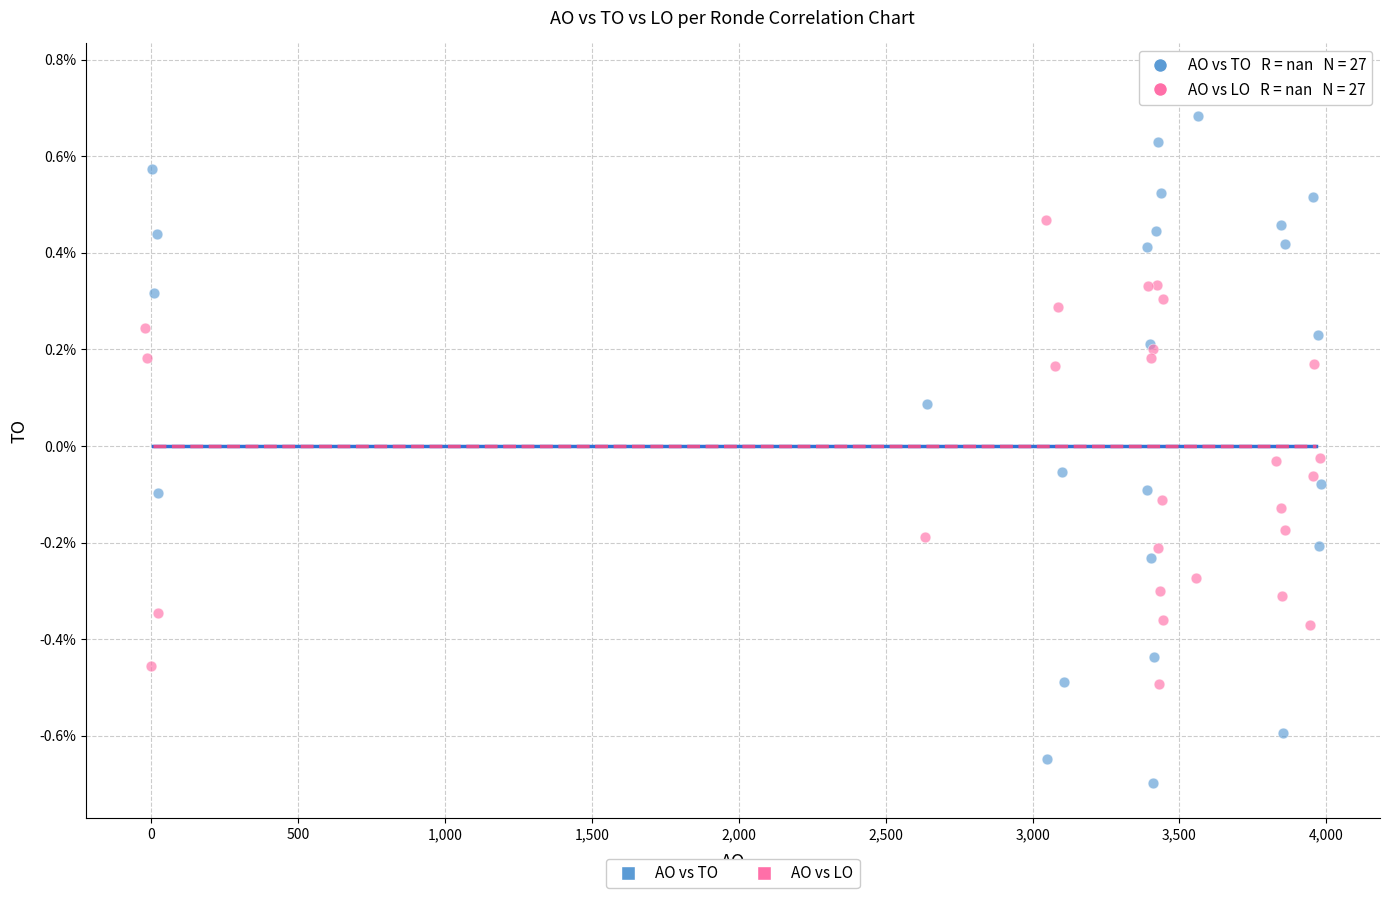

What are all the series names shown in the legend?

AO vs TO, AO vs LO